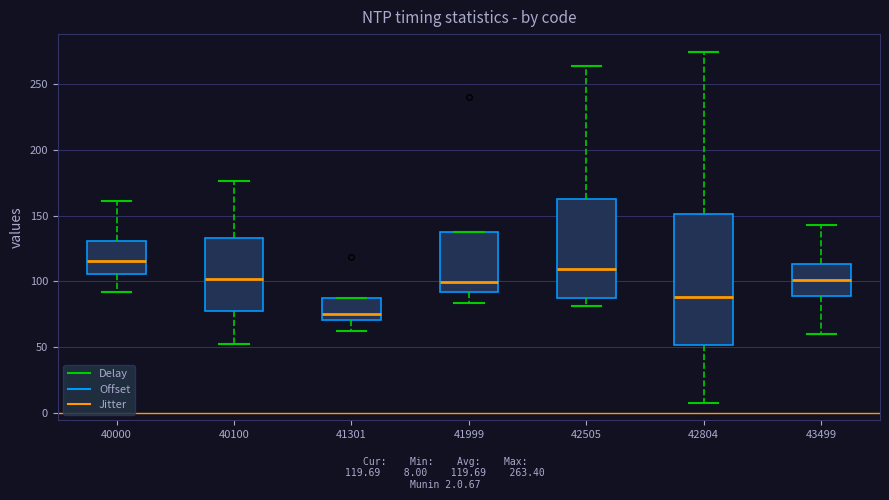

Reading left to right, read every box against the y-axis: the position of its median line, the range the box covers, and the ends of its whiskers. The values are not printed on the chart, so give them approximately, as read against the axis.

40000: median 115, box 105 to 130, whiskers 90 to 160
40100: median 100, box 75 to 135, whiskers 55 to 175
41301: median 75, box 70 to 85, whiskers 65 to 85
41999: median 100, box 90 to 140, whiskers 85 to 140
42505: median 110, box 90 to 165, whiskers 80 to 265
42804: median 90, box 50 to 150, whiskers 10 to 275
43499: median 100, box 90 to 115, whiskers 60 to 145